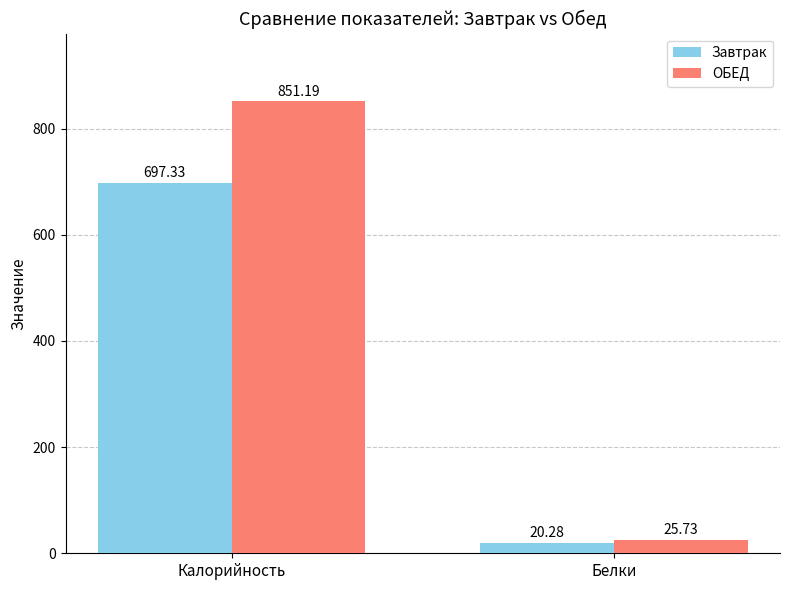

What is the spread (max minus min) of values at Калорийность?

153.9